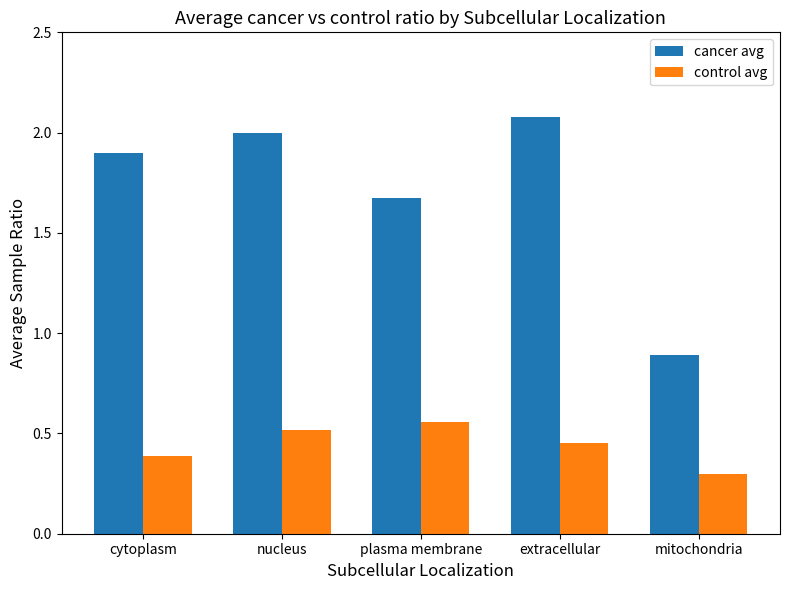

The value of cancer avg at nucleus is 2.7. True or false?

False